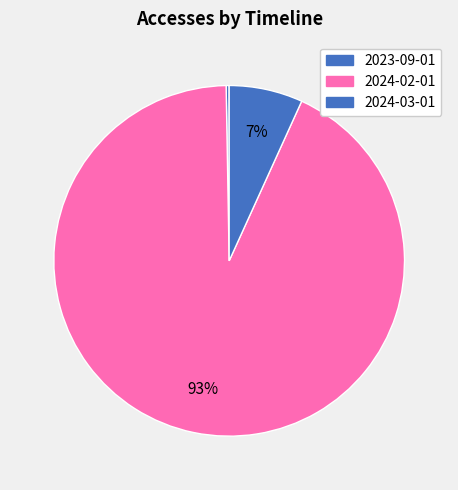

Does 2023-09-01 represent more than half of the total?

No